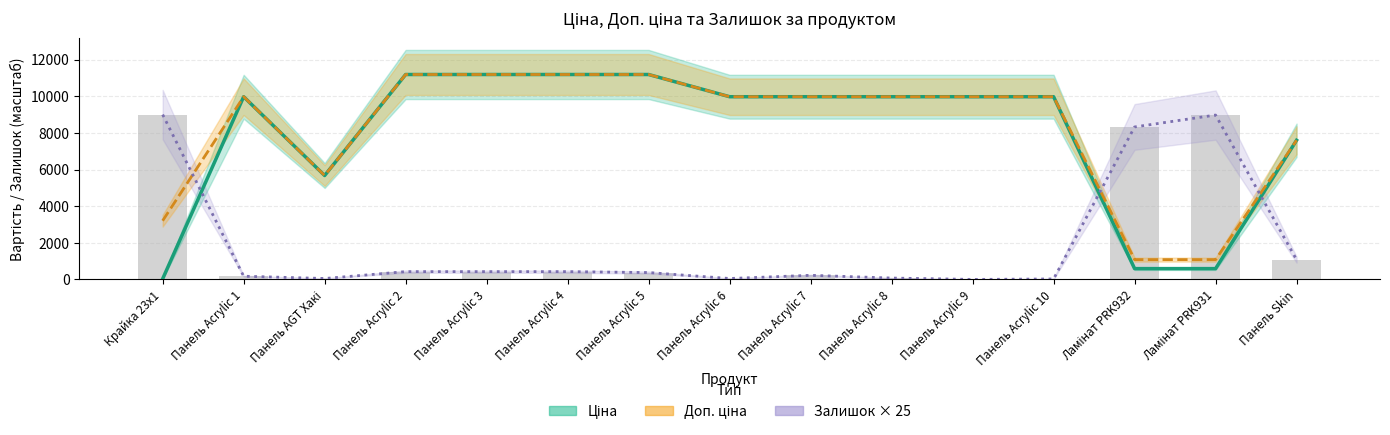

How many groups of bars are there?

15